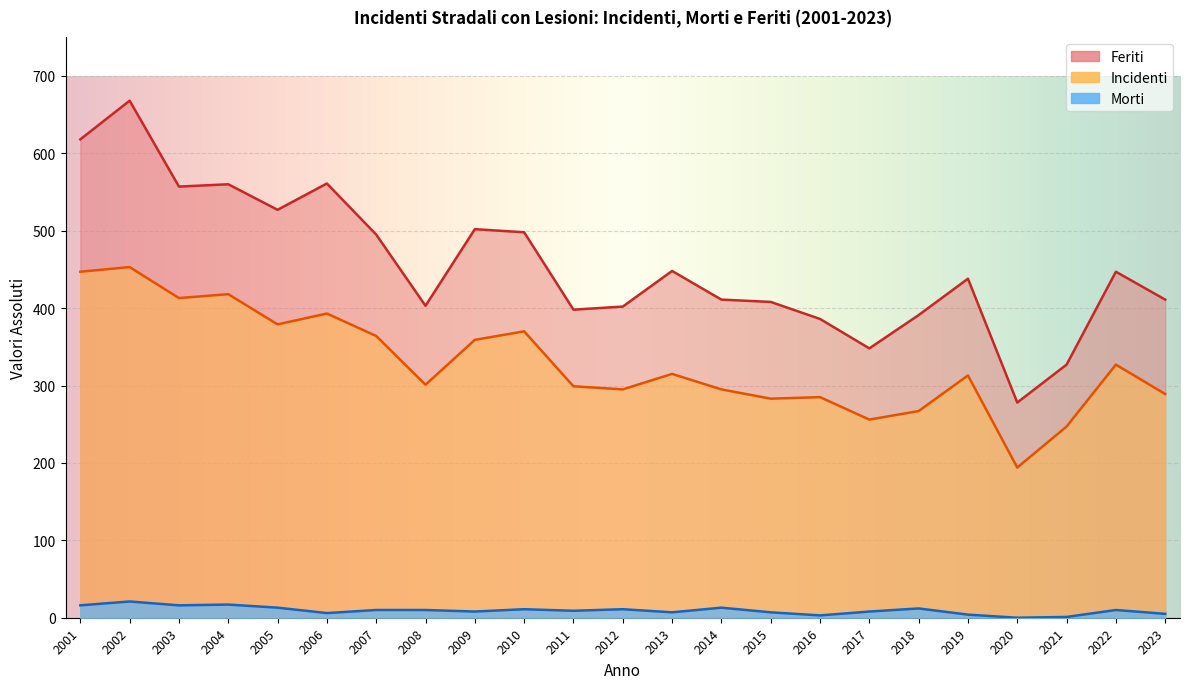

What is the difference between the Morti values at 2012 and 2022?

1